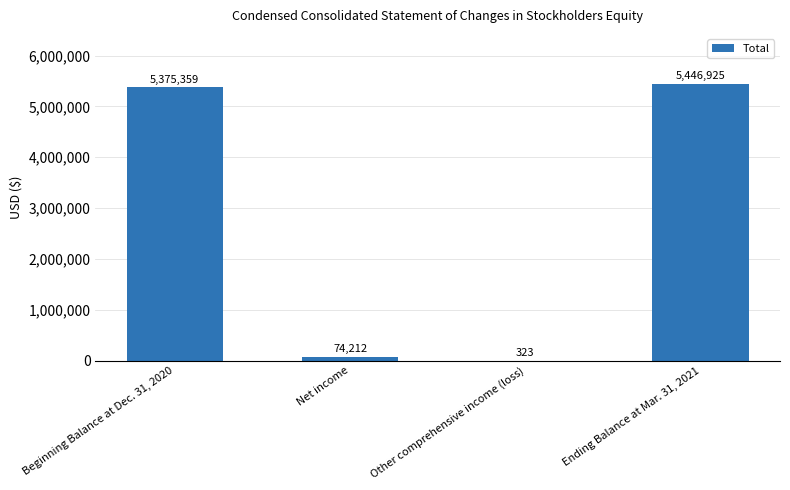

Which has a higher value, Beginning Balance at Dec. 31, 2020 or Ending Balance at Mar. 31, 2021?

Ending Balance at Mar. 31, 2021